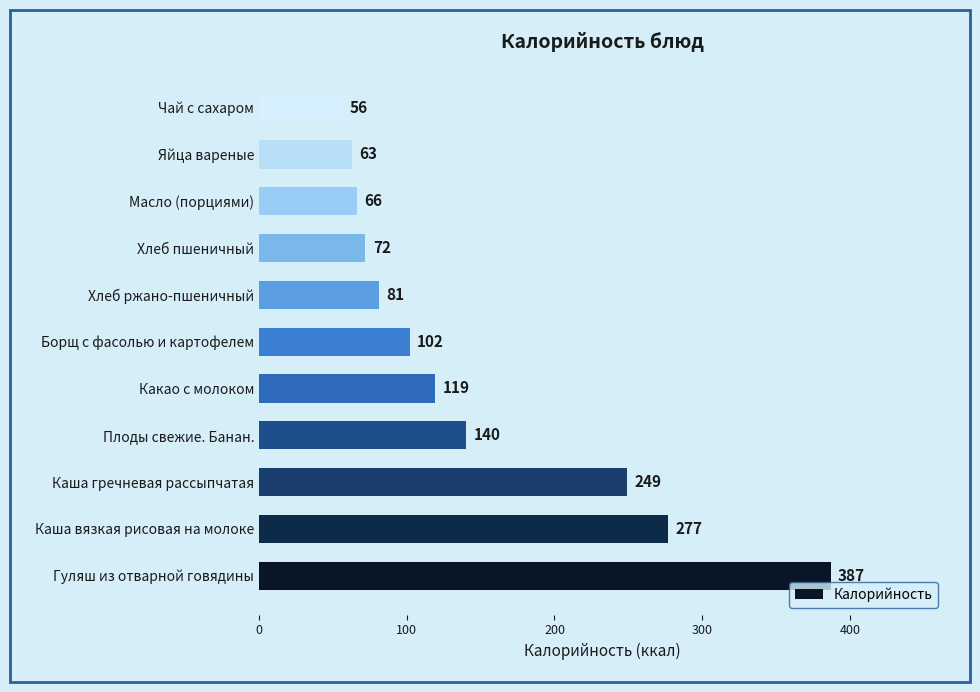

Between Плоды свежие. Банан. and Каша вязкая рисовая на молоке, which is larger?

Каша вязкая рисовая на молоке